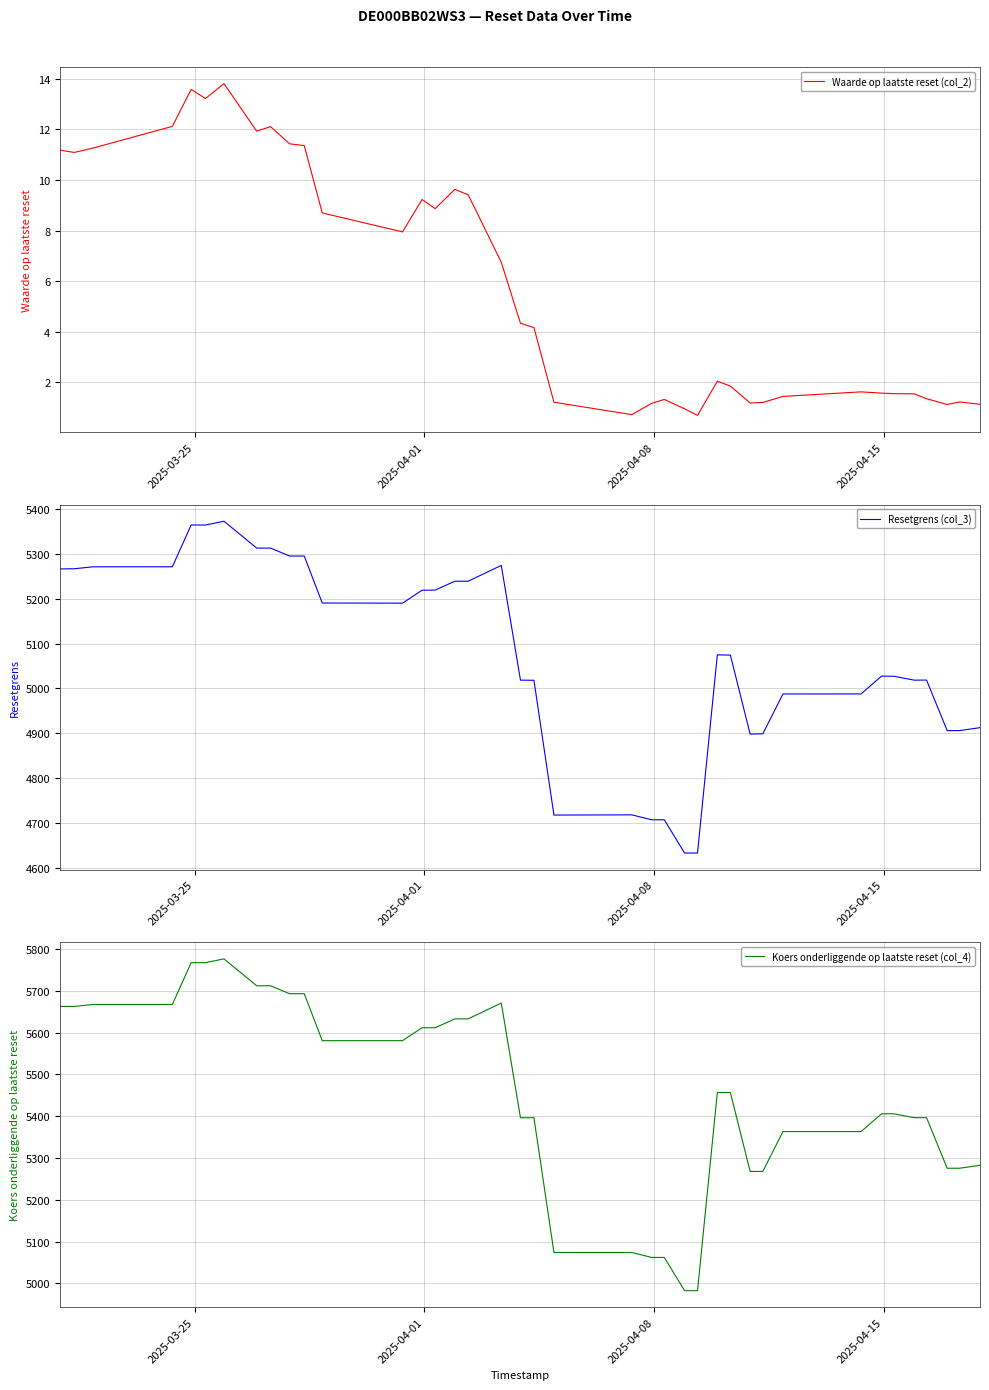

True or false: Waarde op laatste reset (col_2) and Resetgrens (col_3) intersect in this chart.

False